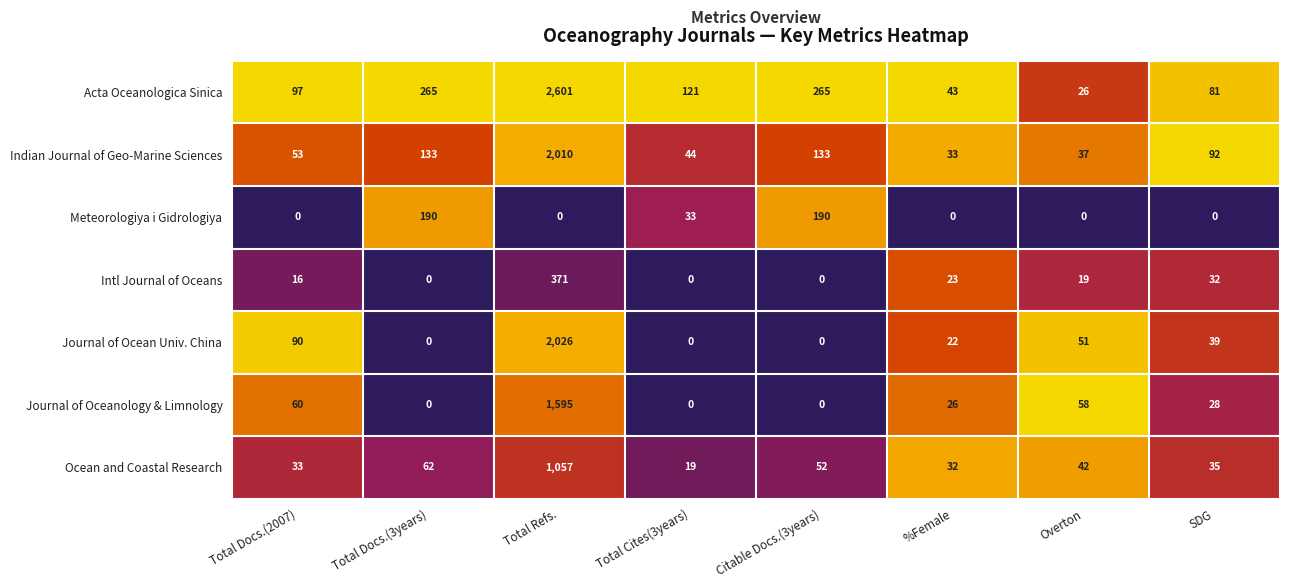

The value of Journal of Ocean Univ. China at SDG is 62. True or false?

False